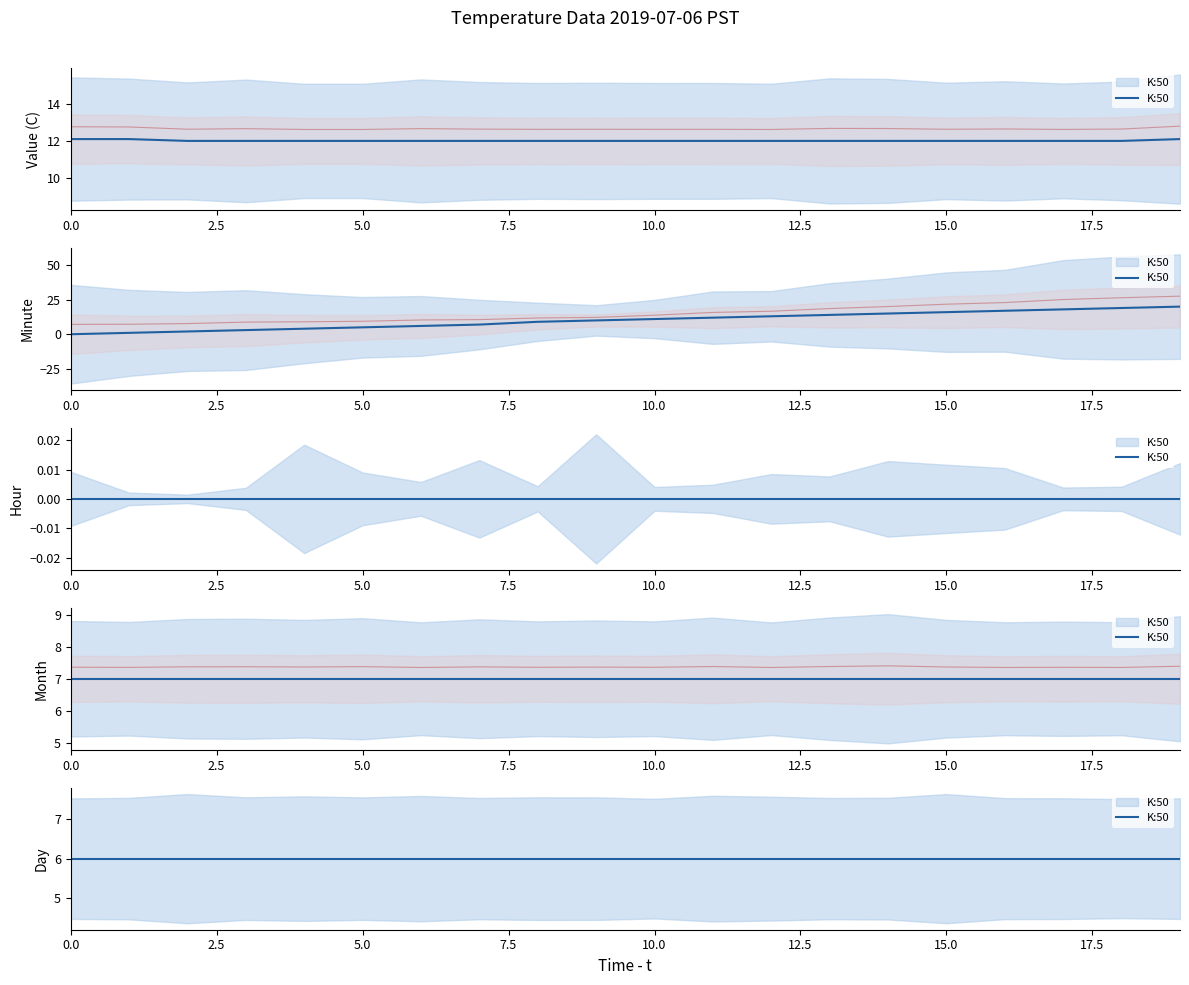

Reading left to right, transcribe all the data shown in this chart.

Value: 0=12.1	1=12.1	2=12.0	3=12.0	4=12.0	5=12.0	6=12.0	7=12.0	8=12.0	9=12.0	10=12.0	11=12.0	12=12.0	13=12.0	14=12.0	15=12.0	16=12.0	17=12.0	18=12.0	19=12.1
Minute: 0=0.0	1=1.0	2=2.0	3=3.0	4=4.0	5=5.0	6=6.0	7=7.0	8=9.0	9=10.0	10=11.0	11=12.0	12=13.0	13=14.0	14=15.0	15=16.0	16=17.0	17=18.0	18=19.0	19=20.0
Hour: 0=0.0	1=0.0	2=0.0	3=0.0	4=0.0	5=0.0	6=0.0	7=0.0	8=0.0	9=0.0	10=0.0	11=0.0	12=0.0	13=0.0	14=0.0	15=0.0	16=0.0	17=0.0	18=0.0	19=0.0
Month: 0=7.0	1=7.0	2=7.0	3=7.0	4=7.0	5=7.0	6=7.0	7=7.0	8=7.0	9=7.0	10=7.0	11=7.0	12=7.0	13=7.0	14=7.0	15=7.0	16=7.0	17=7.0	18=7.0	19=7.0
Day: 0=6.0	1=6.0	2=6.0	3=6.0	4=6.0	5=6.0	6=6.0	7=6.0	8=6.0	9=6.0	10=6.0	11=6.0	12=6.0	13=6.0	14=6.0	15=6.0	16=6.0	17=6.0	18=6.0	19=6.0